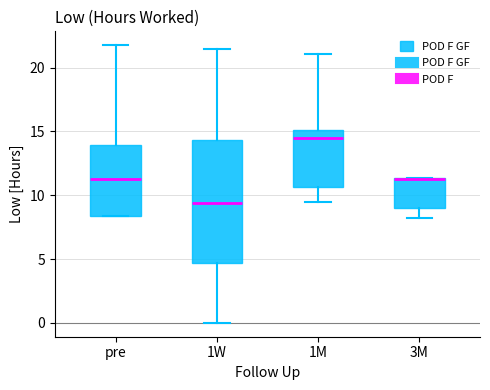

Where does the upper whisker of the box for 1W end on the y-axis? The values are not printed on the chart, so give them approximately, as read against the axis.

21.5